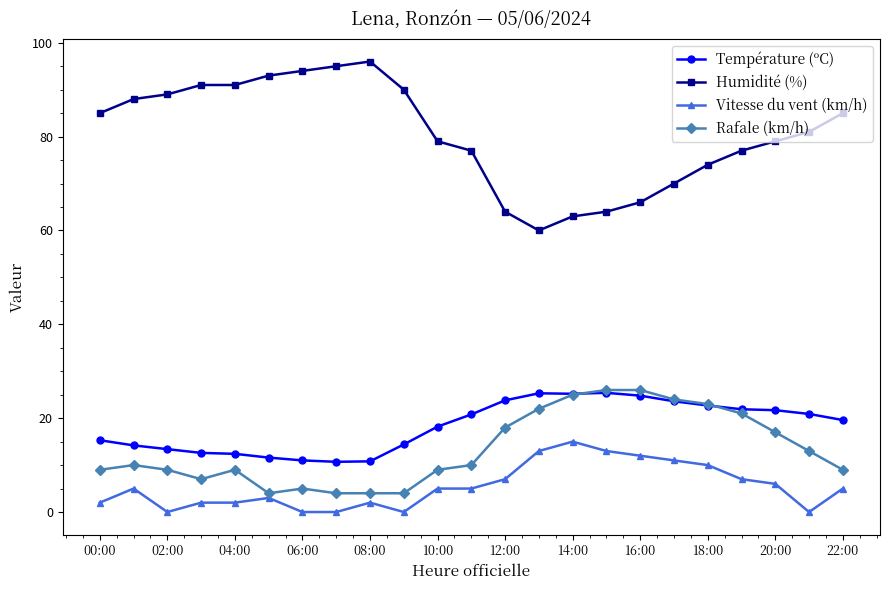

How many lines are shown in the chart?

4